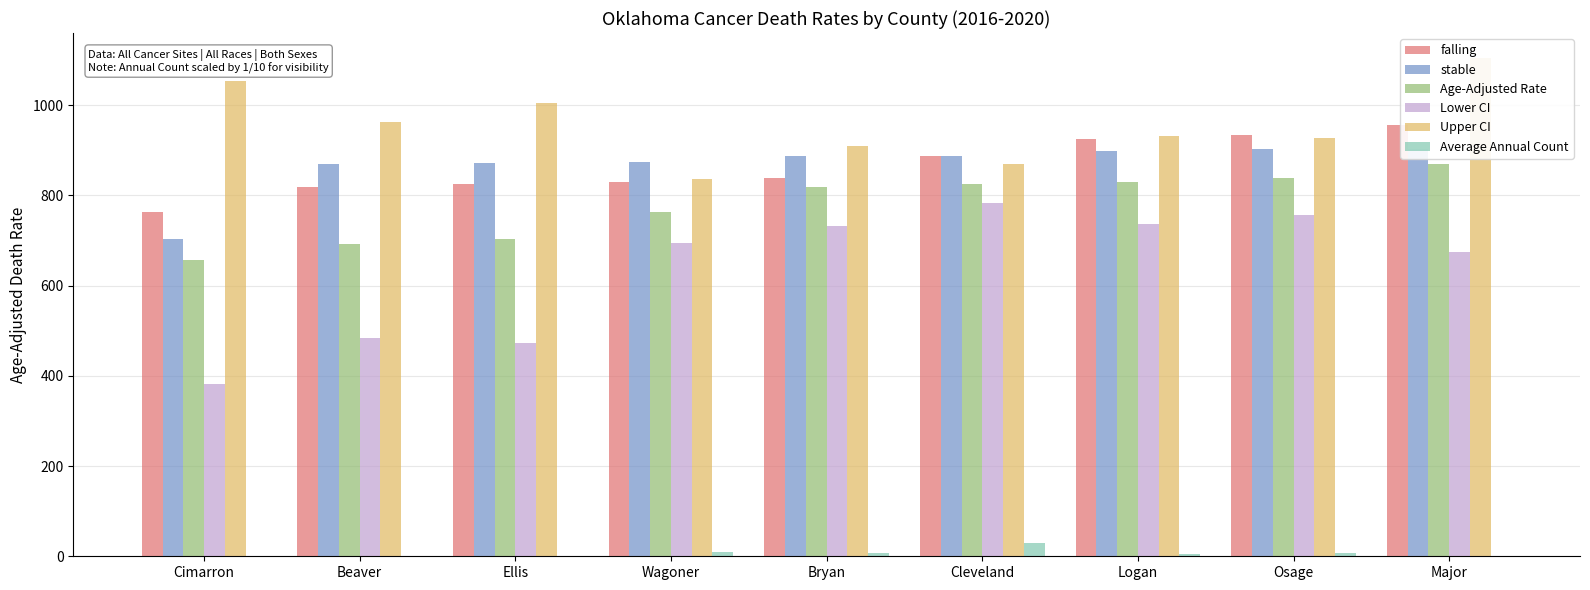

True or false: stable has a value of 1479.7 at Logan.

False